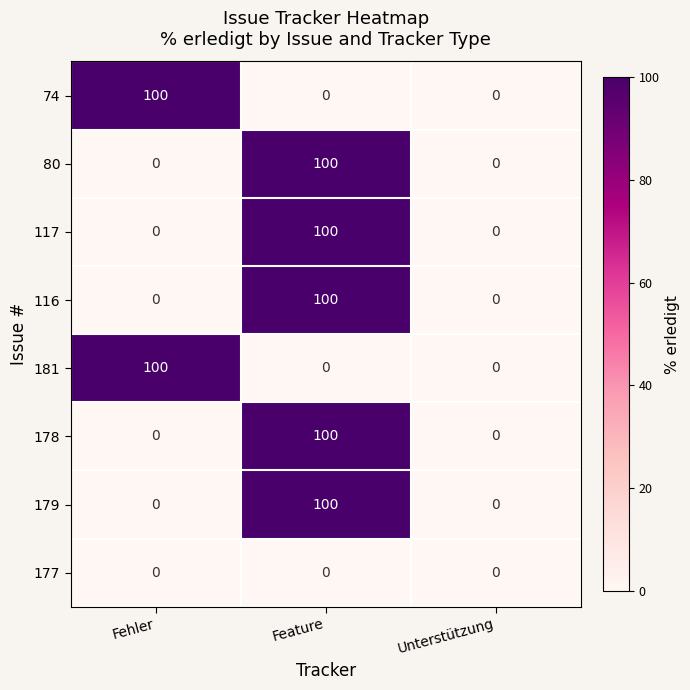

Reading left to right, list all the values displayed in this chart.

74: Fehler=100	Feature=0	Unterstützung=0
80: Fehler=0	Feature=100	Unterstützung=0
117: Fehler=0	Feature=100	Unterstützung=0
116: Fehler=0	Feature=100	Unterstützung=0
181: Fehler=100	Feature=0	Unterstützung=0
178: Fehler=0	Feature=100	Unterstützung=0
179: Fehler=0	Feature=100	Unterstützung=0
177: Fehler=0	Feature=0	Unterstützung=0